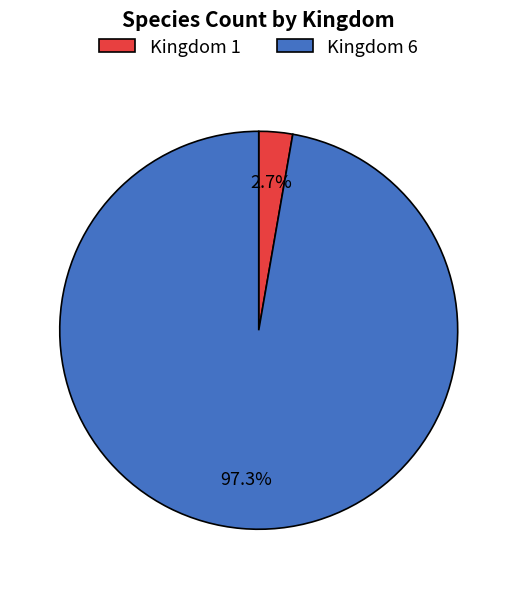

Is there a majority slice in this chart?

Yes